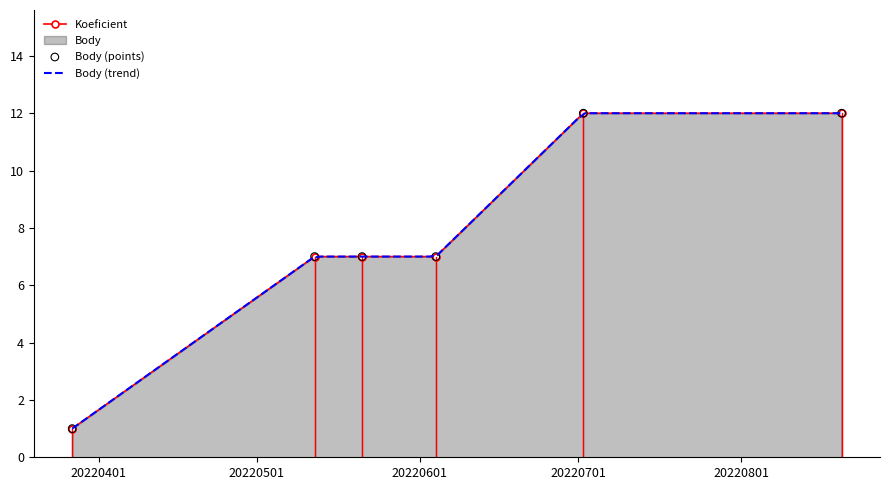

At which category is the sum across all series the highest?

2022-07-02